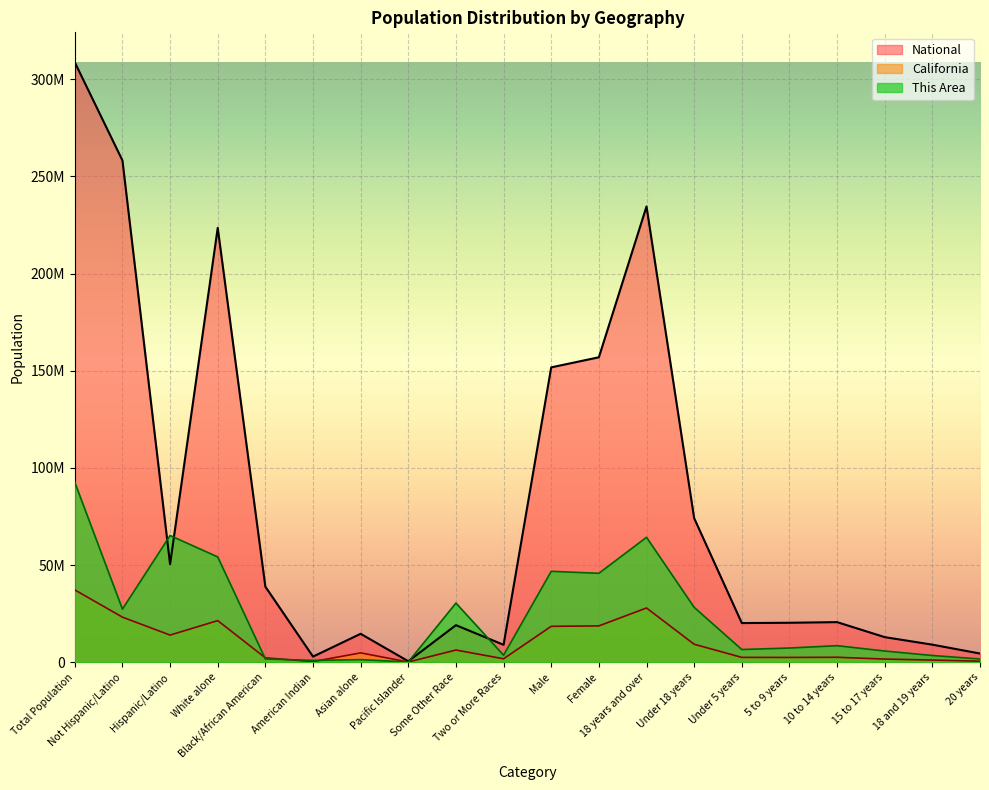

How many intersections are there between This Area and National?

4